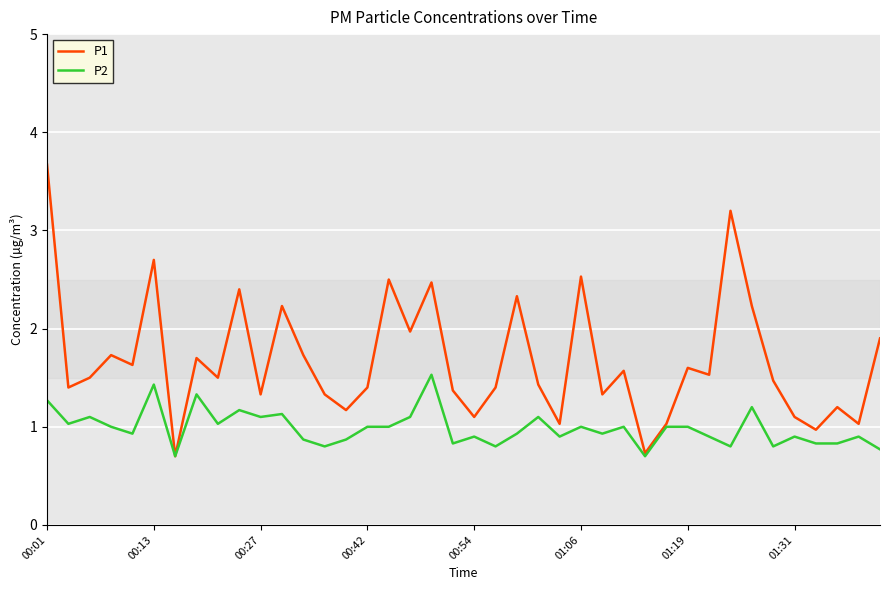

Does the chart display data point markers on the line(s)?

No